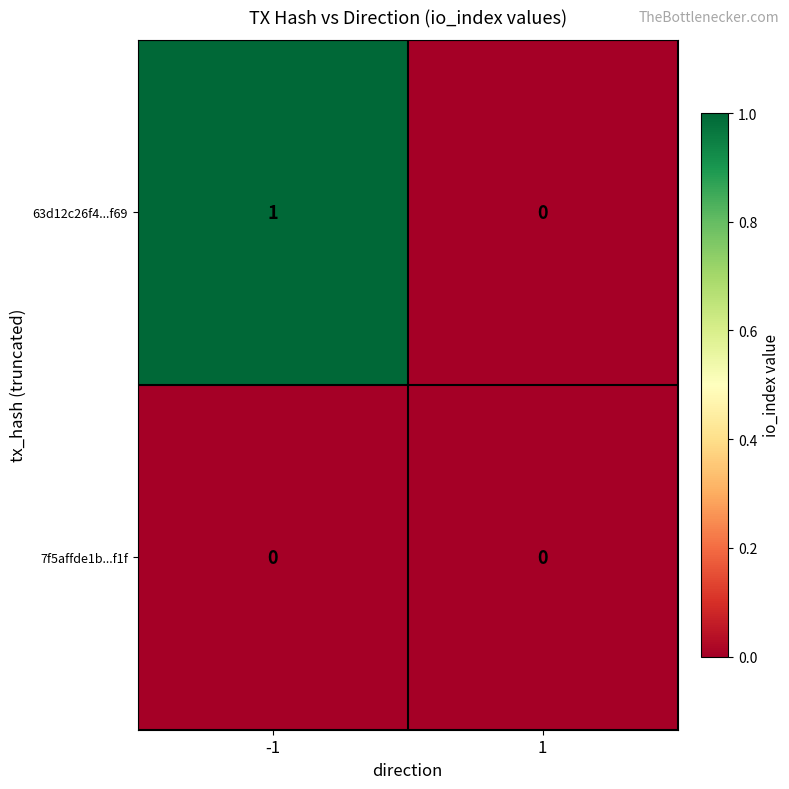

Which series has the largest total across all categories?

63d12c26f4...f69